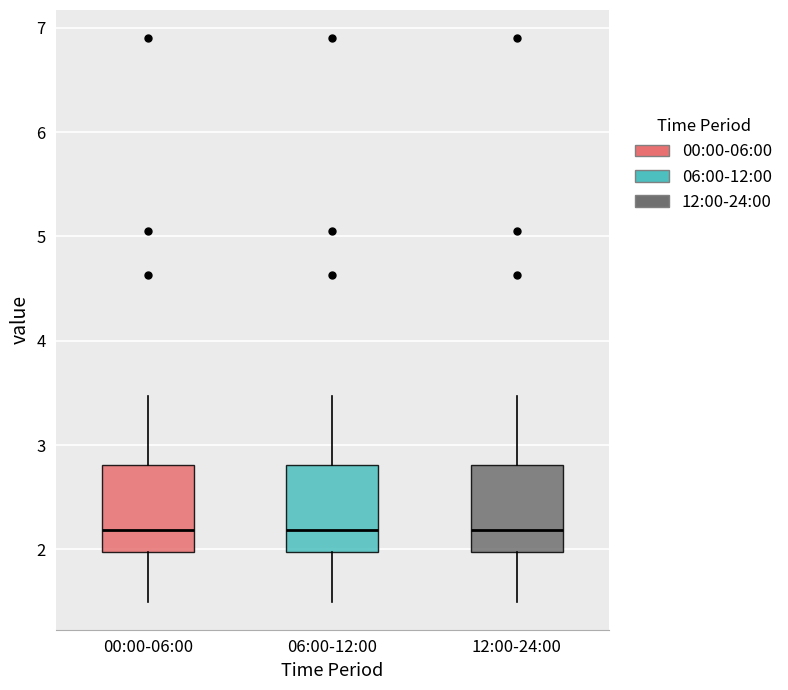

Reading left to right, read every box against the y-axis: the position of its median line, the range the box covers, and the ends of its whiskers. The values are not printed on the chart, so give them approximately, as read against the axis.

00:00-06:00: median 2.2, box 2.0 to 2.8, whiskers 1.5 to 3.5
06:00-12:00: median 2.2, box 2.0 to 2.8, whiskers 1.5 to 3.5
12:00-24:00: median 2.2, box 2.0 to 2.8, whiskers 1.5 to 3.5